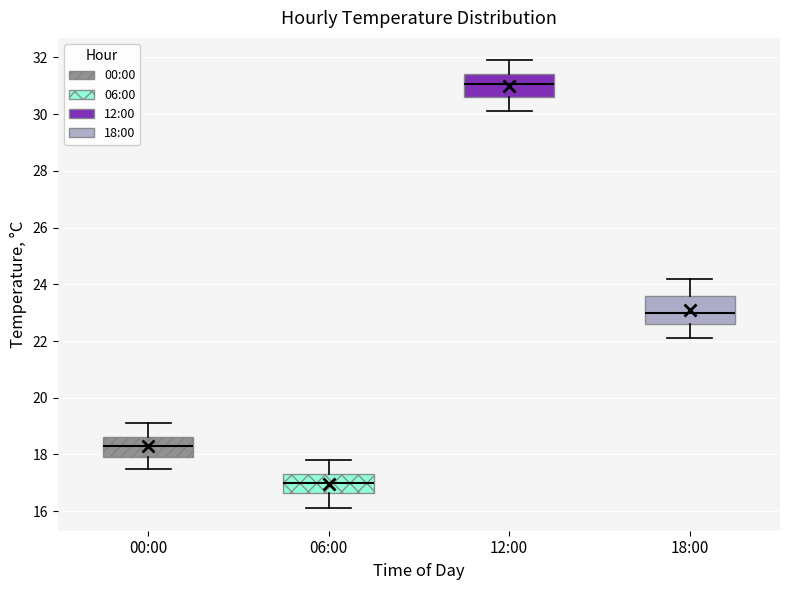

Reading left to right, transcribe this box plot: for each box, give where its median line is, the range the box spans, and where its two whiskers end, as read against the y-axis. The values are not printed on the chart, so give them approximately, as read against the axis.

00:00: median 18.4, box 18.0 to 18.6, whiskers 17.6 to 19.2
06:00: median 17.0, box 16.6 to 17.4, whiskers 16.2 to 17.8
12:00: median 31.0, box 30.6 to 31.4, whiskers 30.2 to 32.0
18:00: median 23.0, box 22.6 to 23.6, whiskers 22.2 to 24.2